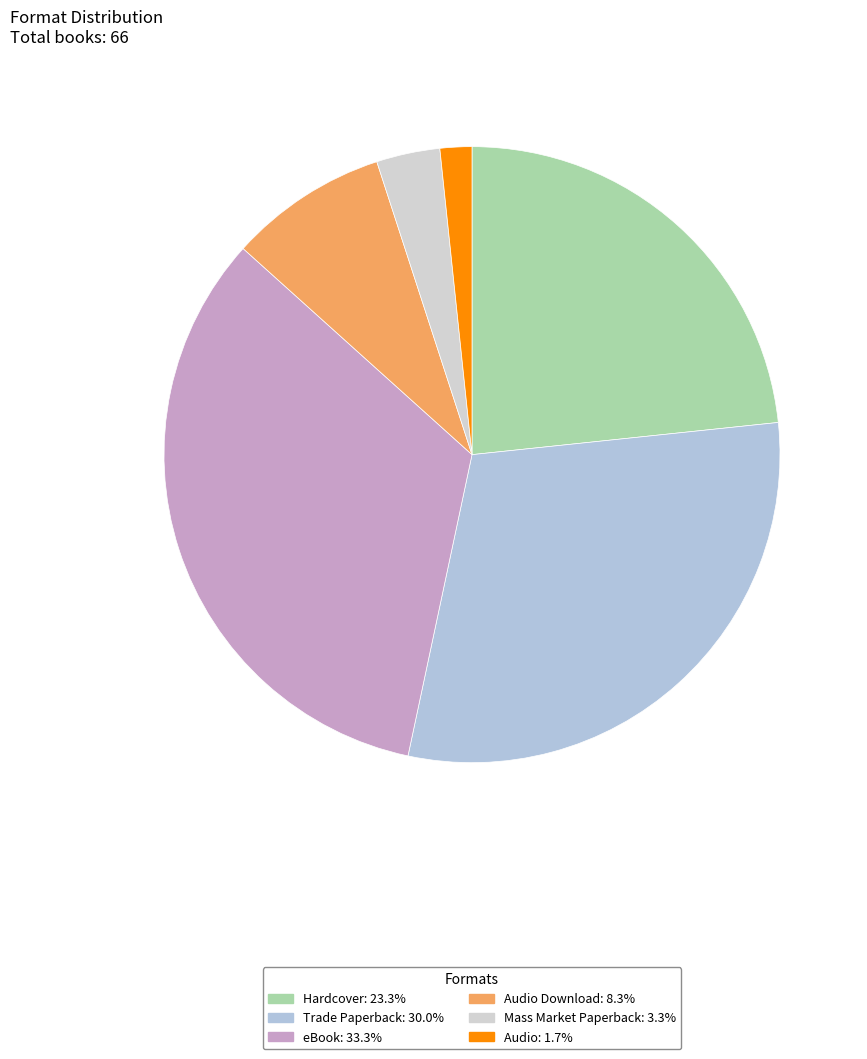

Count the number of slices in the pie.

6